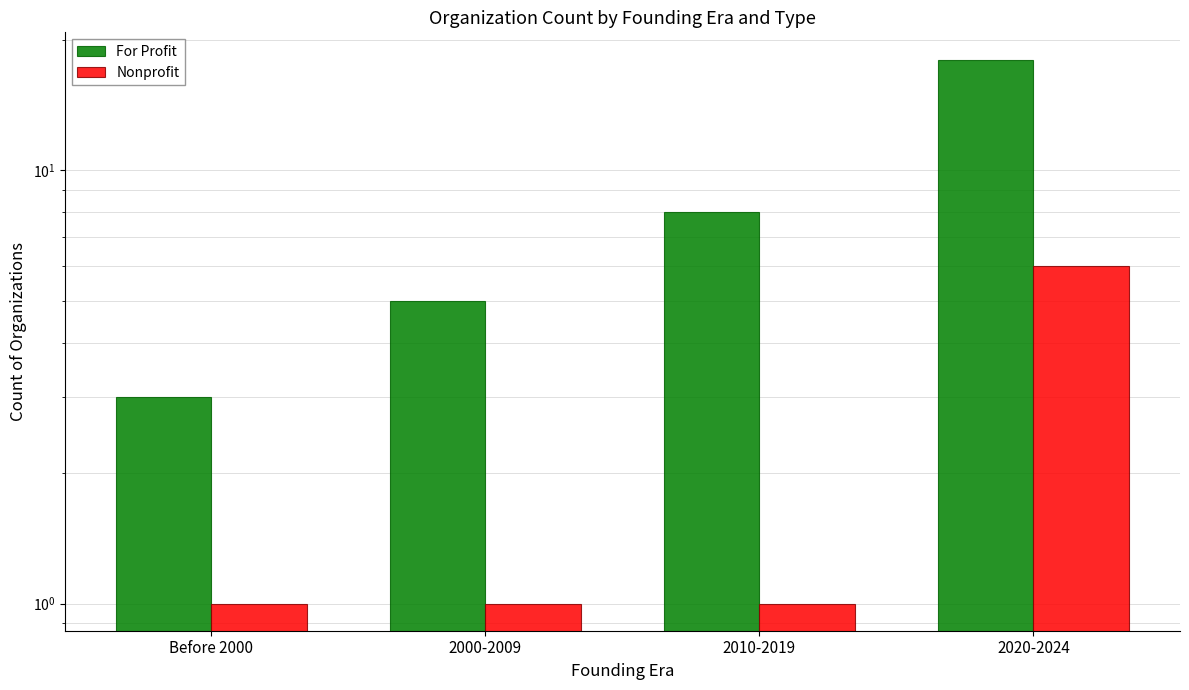

At which category is the sum across all series the highest?

2020-2024